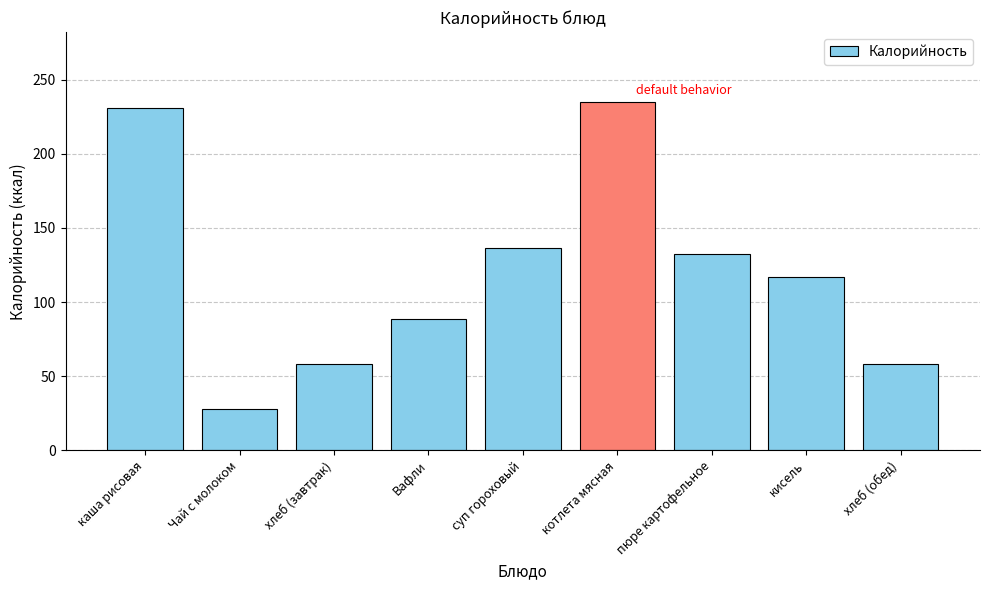

What is the difference between the values at хлеб (обед) and пюре картофельное?

74.1